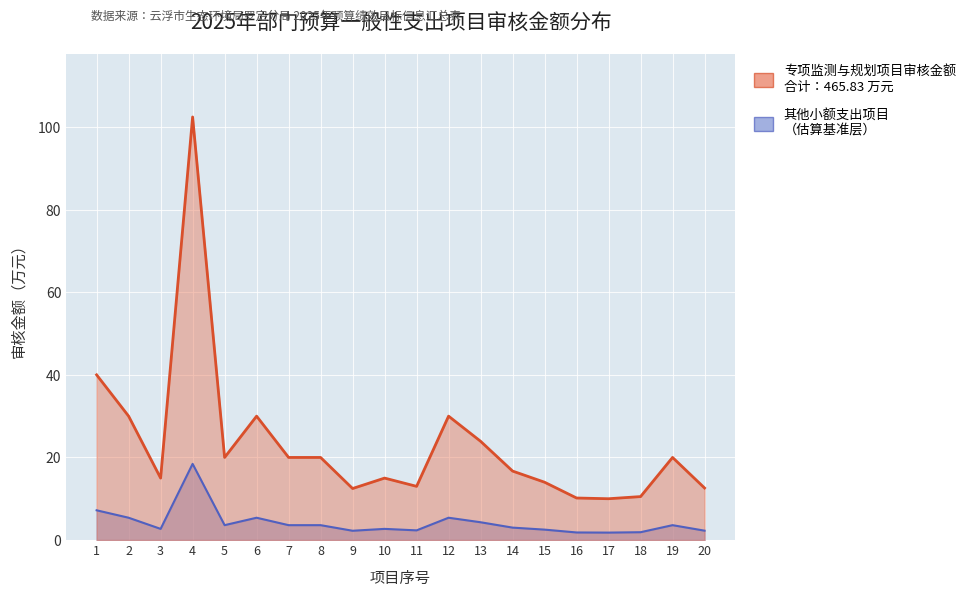

Which has a higher value, 10 or 14?

14